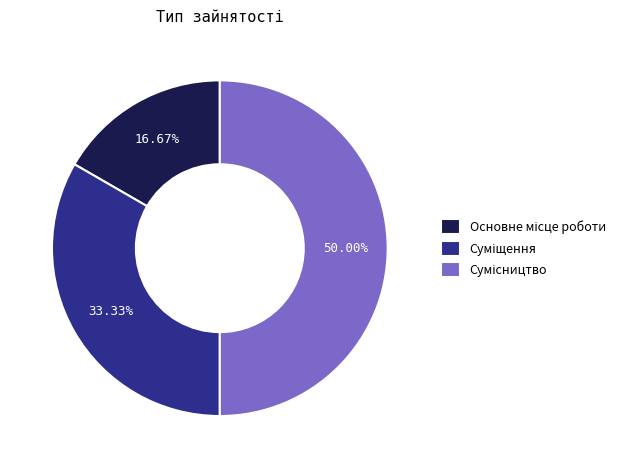

How many segments does this pie chart have?

3